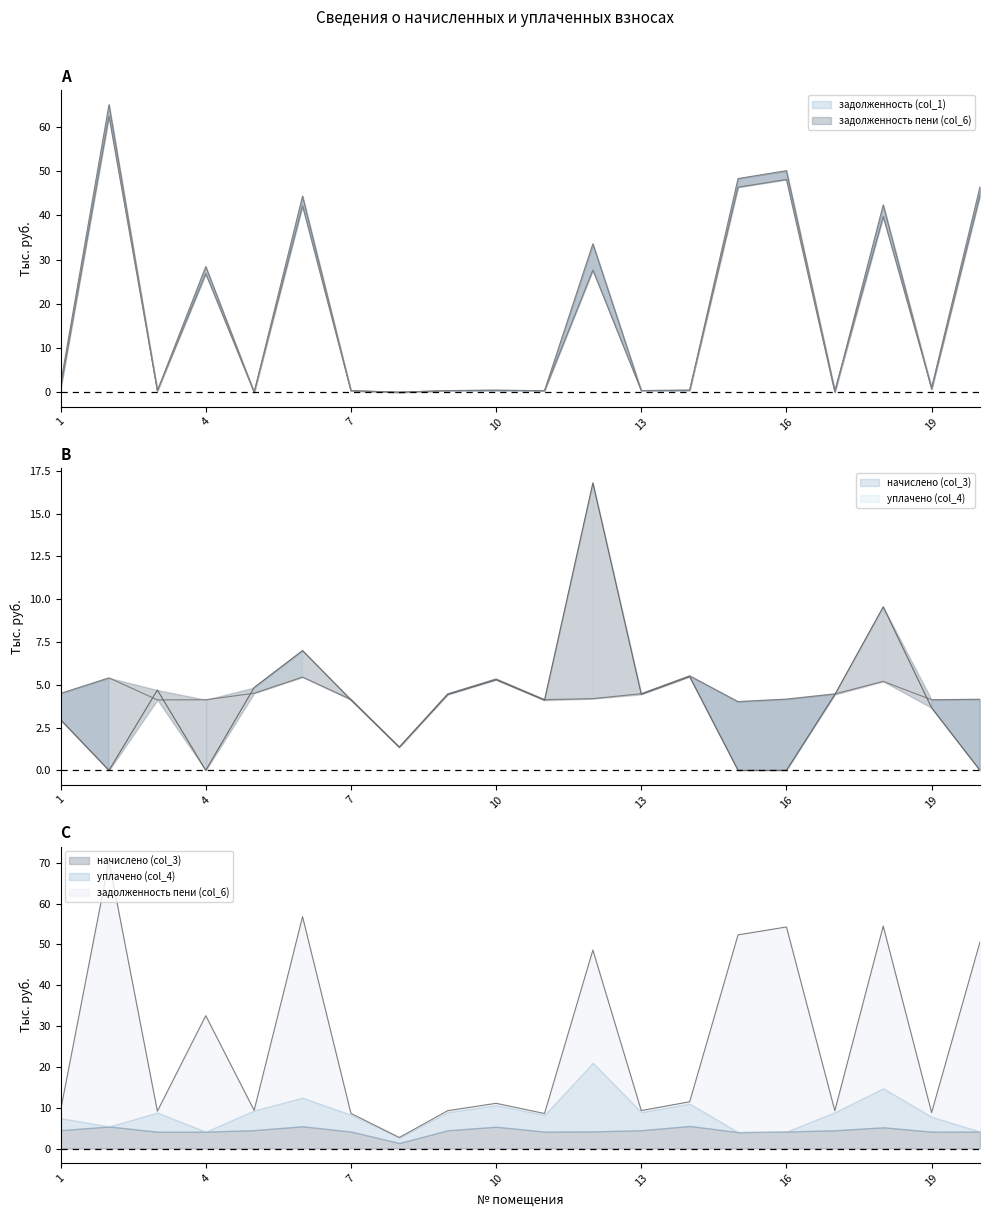

Is it true that задолженность пени (col_6) equals 81.5 at 15?

False